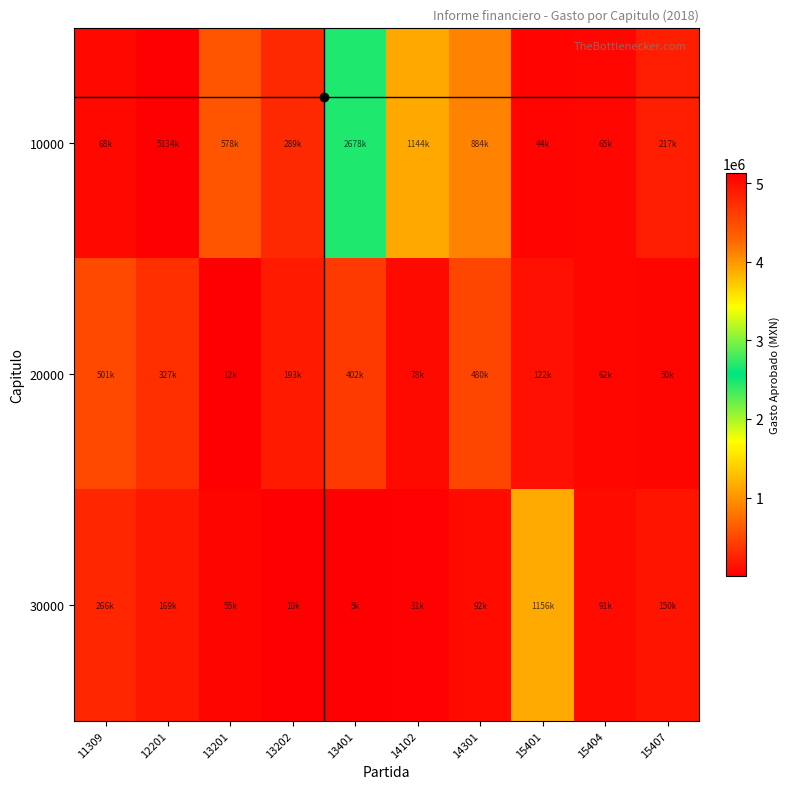

Between 11309 and 14301, which is larger?

14301